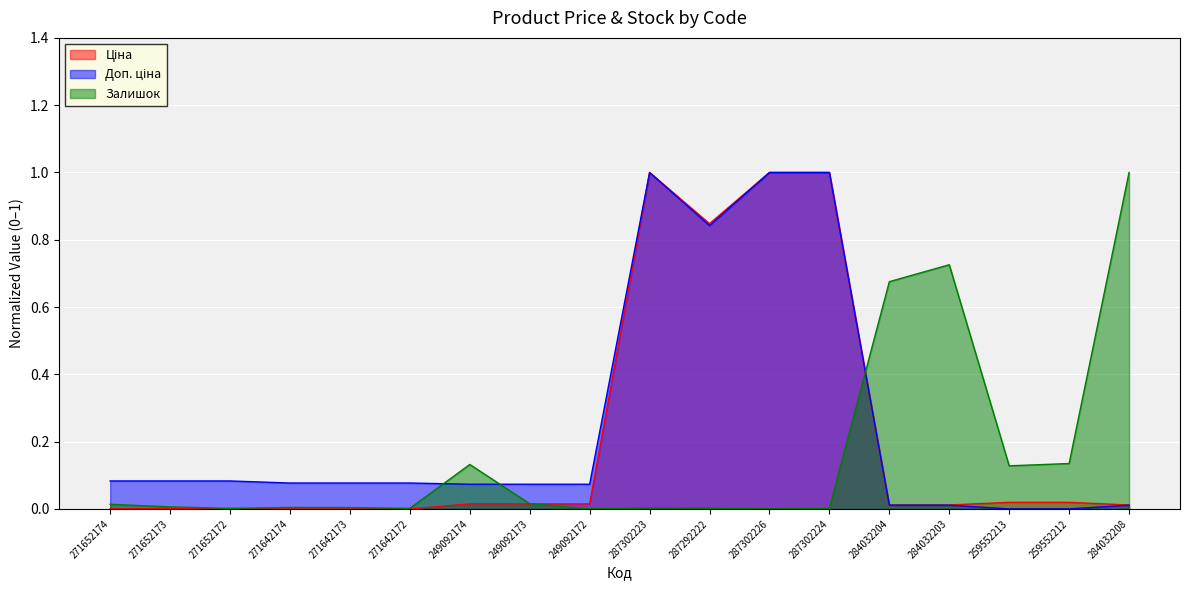

Where is the first local maximum for Доп. ціна?

287302223